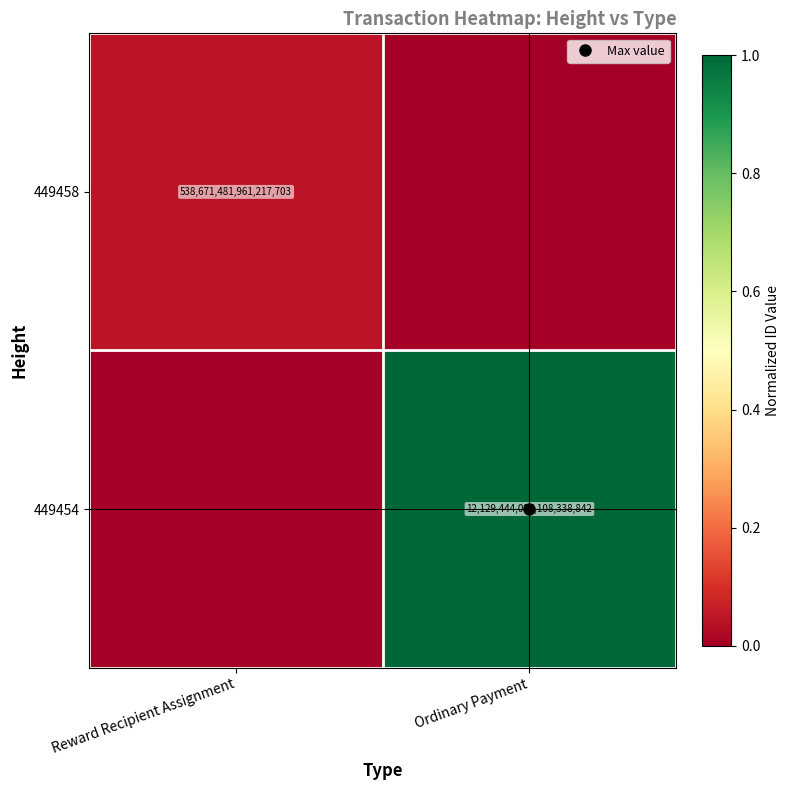

Is it true that 449458 equals 0.0 at Ordinary Payment?

False